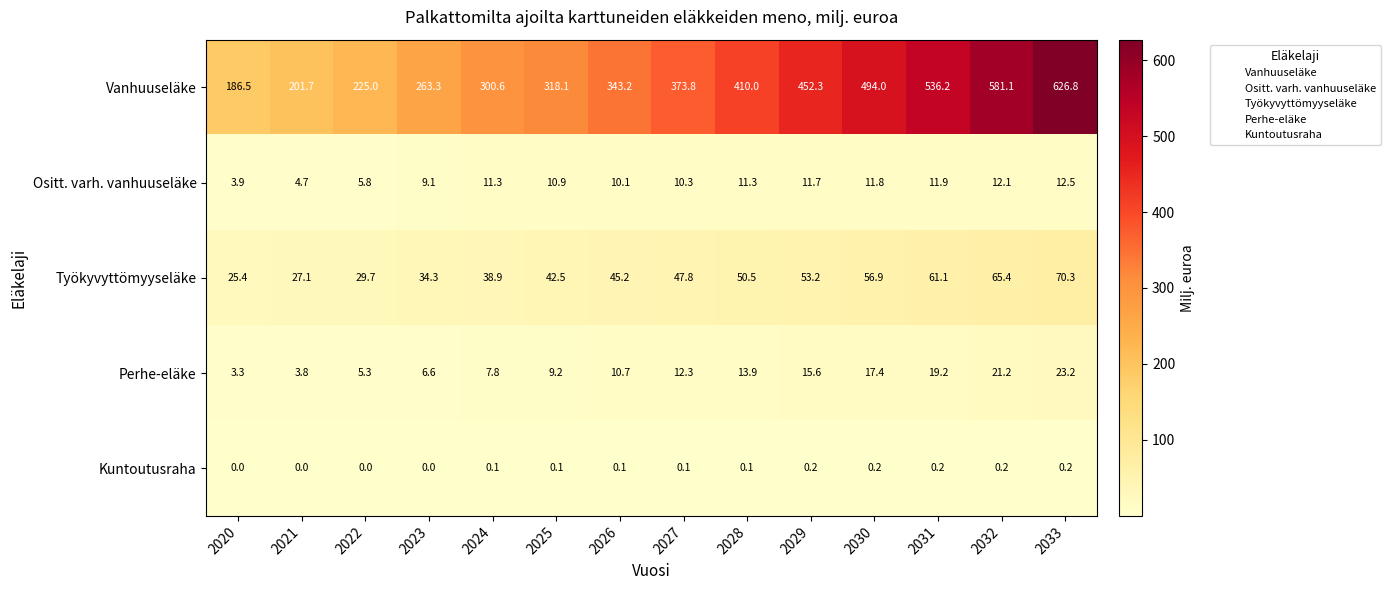

At how many categories does at least one series exceed 290?

10